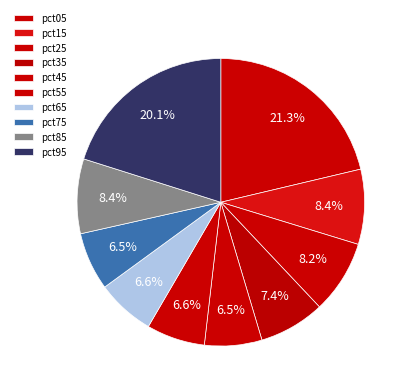

To the nearest percent, what percentage of the pie is pct15?

8%